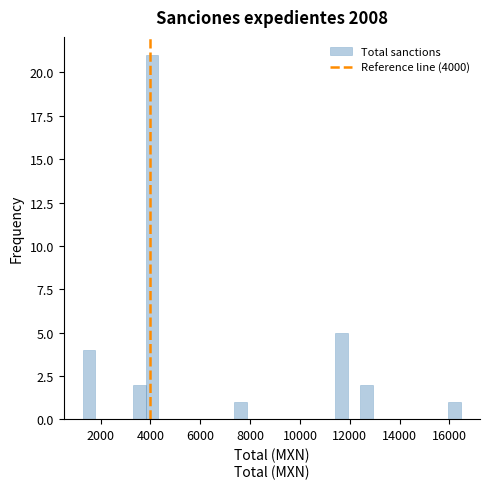

Around what value on the x-axis is the tallest bar? Give the approximate position of its centre, as read against the axis.

4000